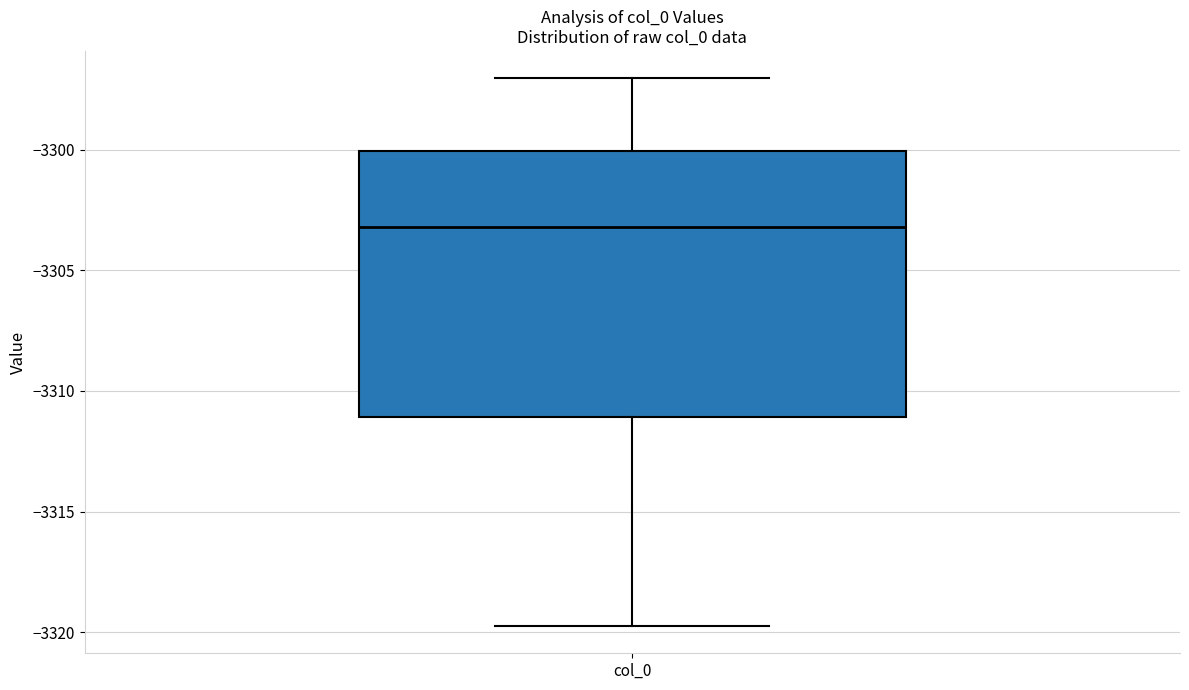

Transcribe this box plot: give where the median line is, the range the box spans, and where the two whiskers end, as read against the y-axis. The values are not printed on the chart, so give them approximately, as read against the axis.

median -3303.0, box -3311.0 to -3300.0, whiskers -3319.5 to -3297.0